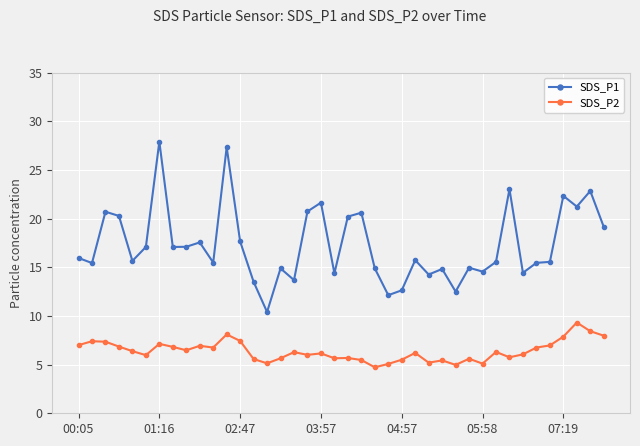

Which series has the widest spread of values?

SDS_P1